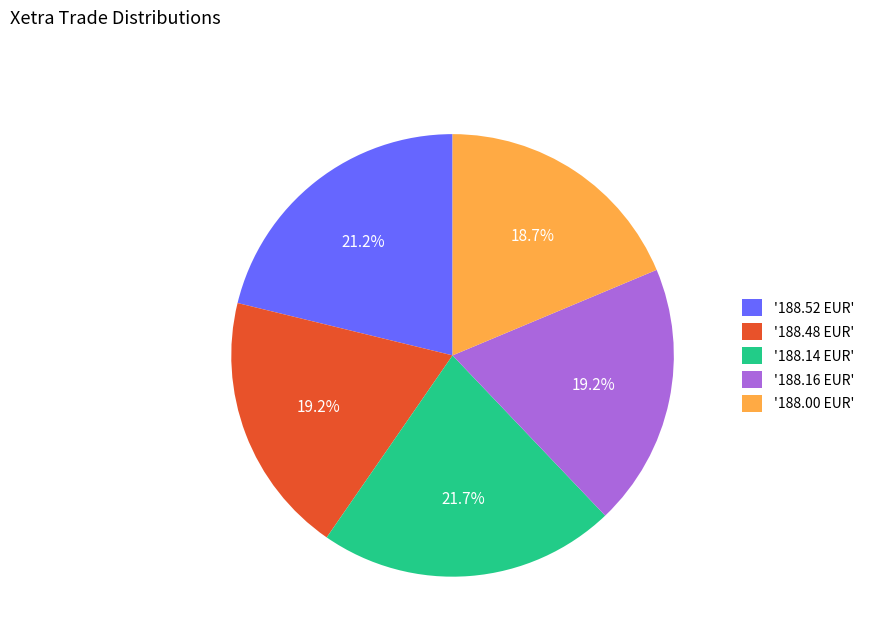

Does any single category account for the majority?

No